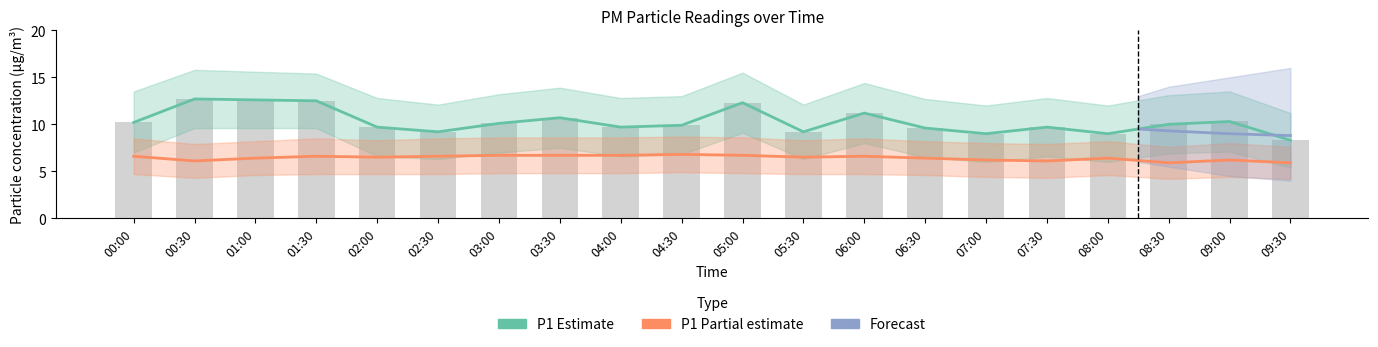

What is the difference between the P1 values at 05:00 and 07:30?

2.6